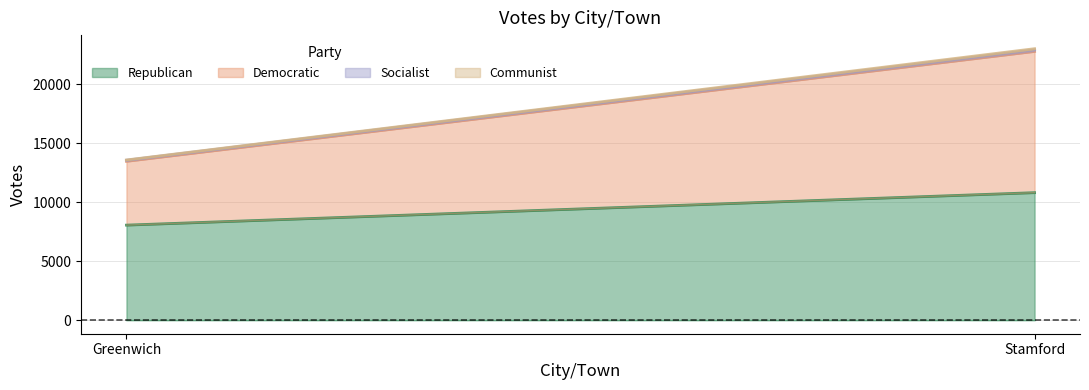

What is the sum of the Republican values at Stamford and Greenwich?

18855